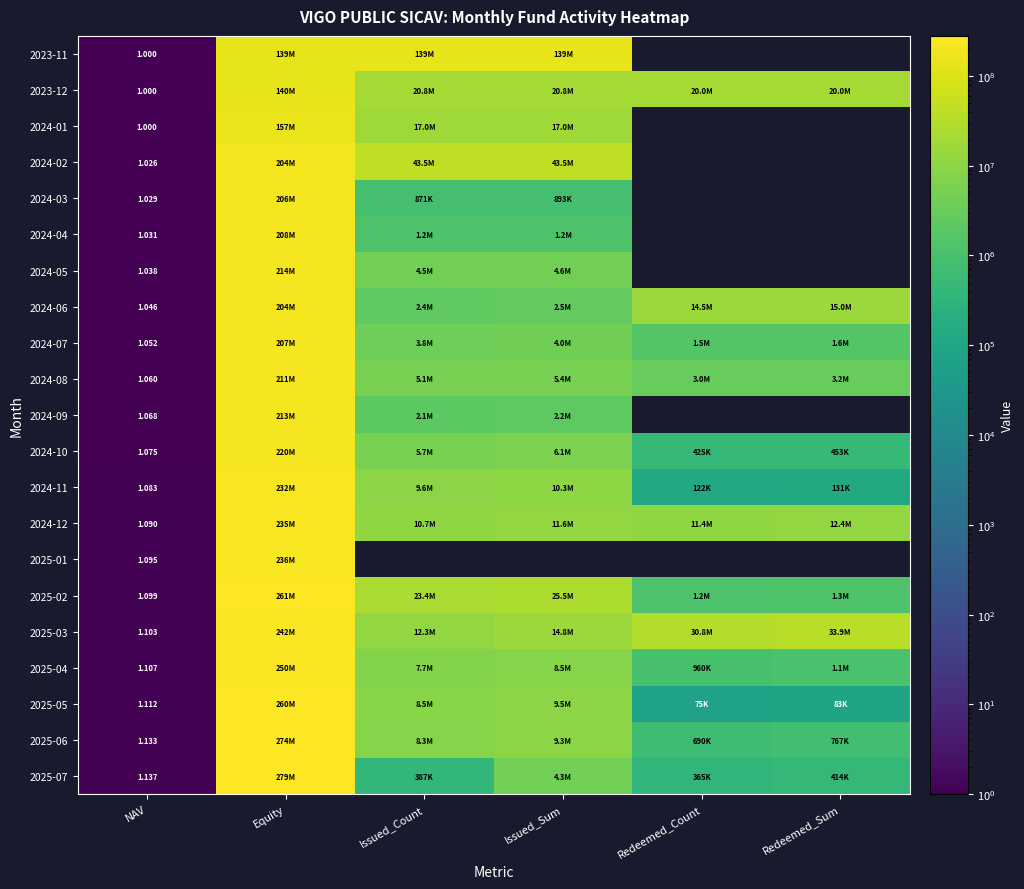

Count the number of data series in this chart.

21